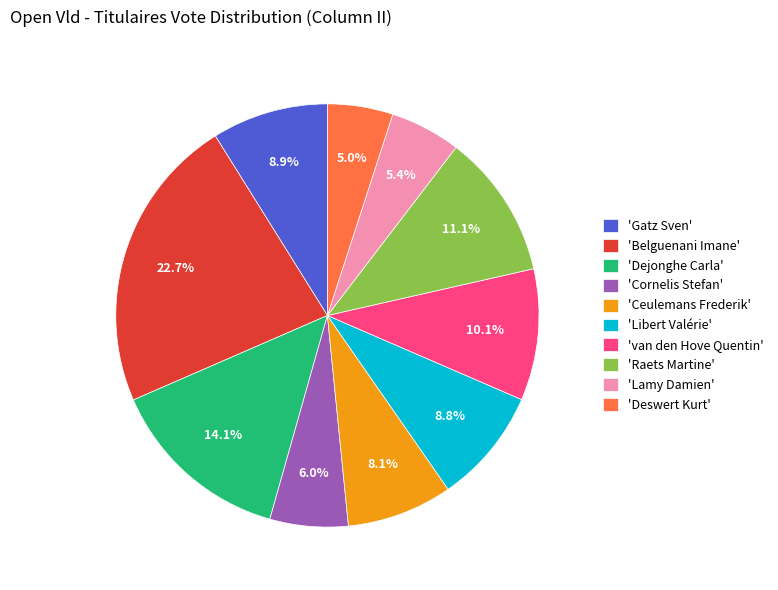

How many segments does this pie chart have?

10